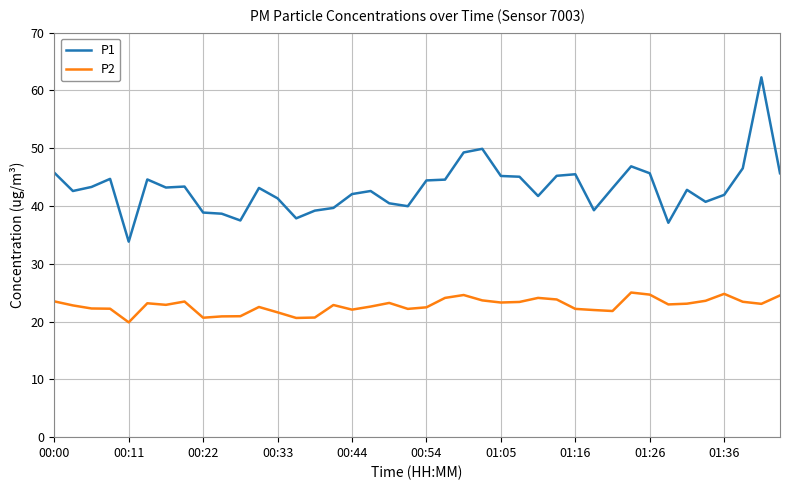

Which series has the largest total across all categories?

P1